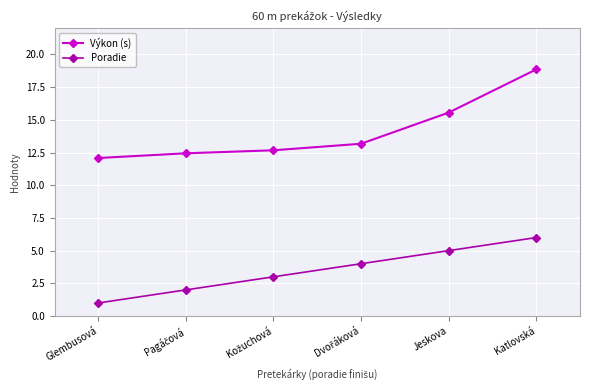

Is it true that Výkon (s) equals 10.9 at Jeskova?

False